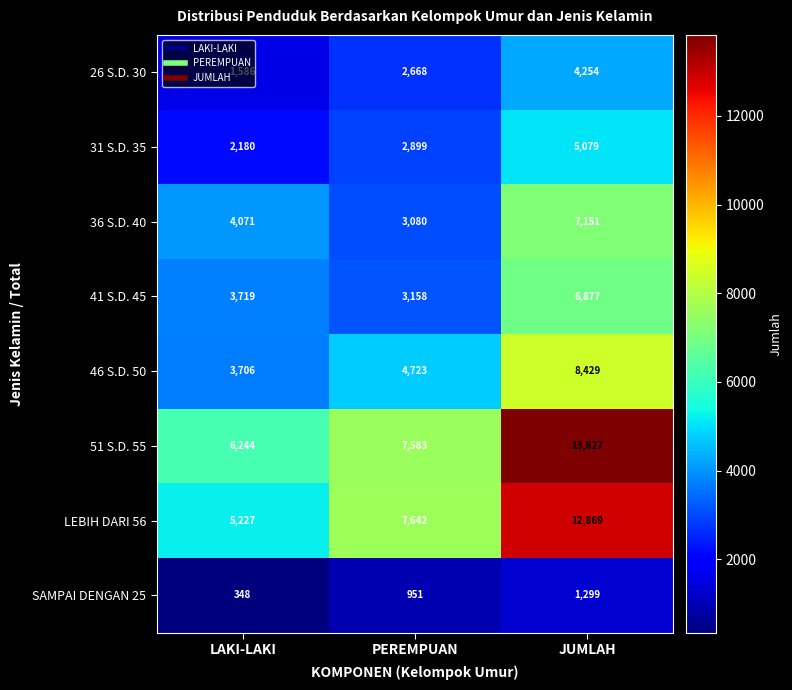

True or false: 26 S.D. 30 has a value of 1586 at LAKI-LAKI.

True